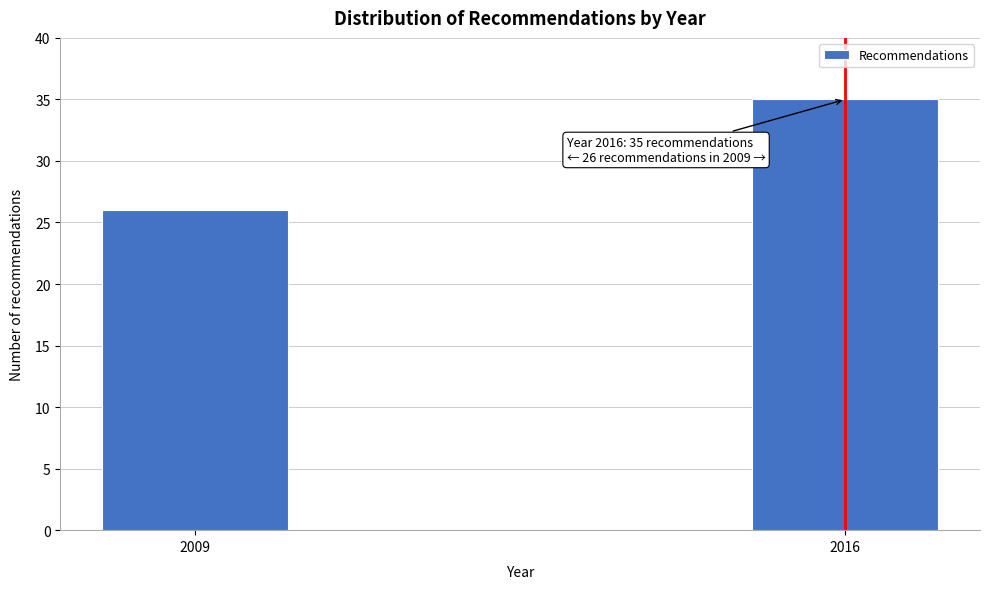

Reading left to right, extract all data points from this chart.

26	35